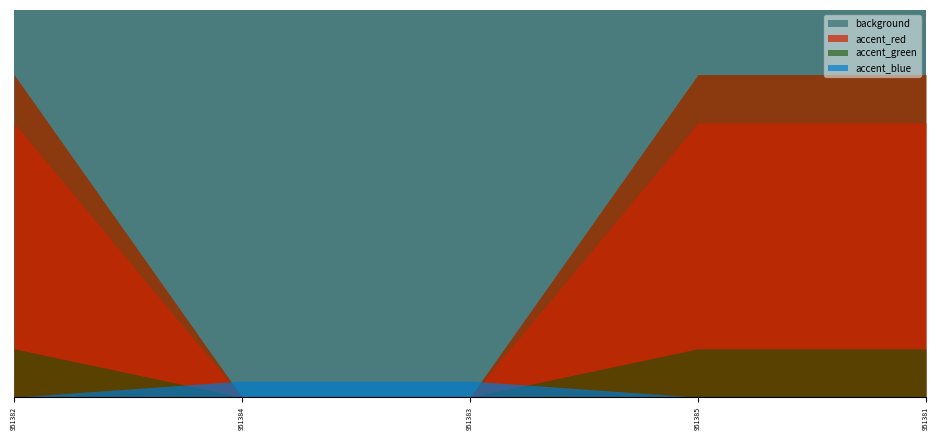

What is the maximum value shown in the chart?

1